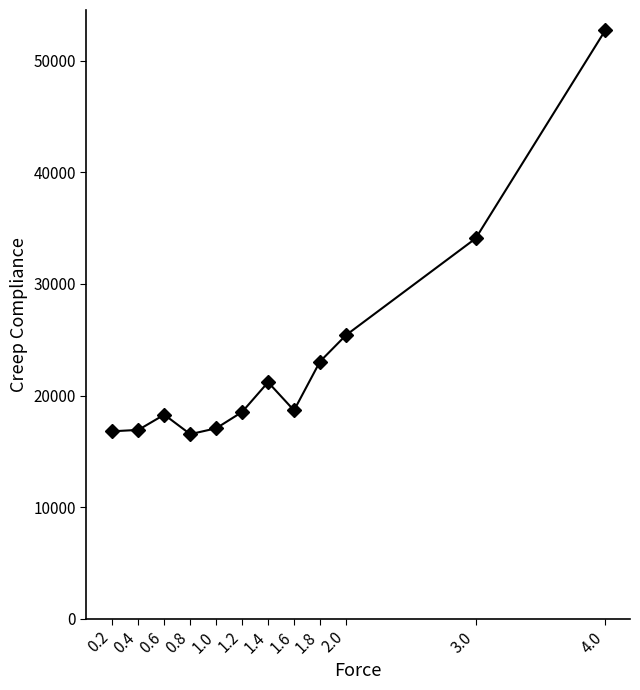

What is the maximum value shown in the chart?

52732.7